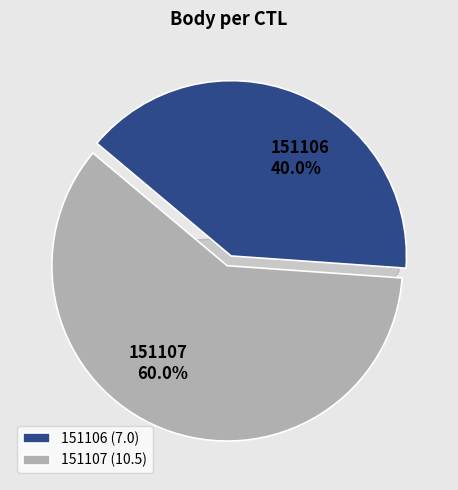

To the nearest percent, what is the combined percentage of 151106 and 151107?

100%